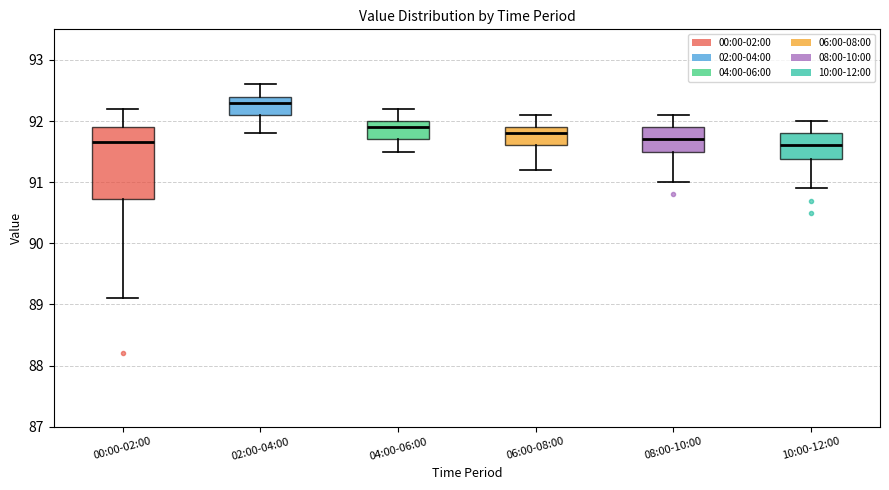

Which box's median line is the highest?

02:00-04:00